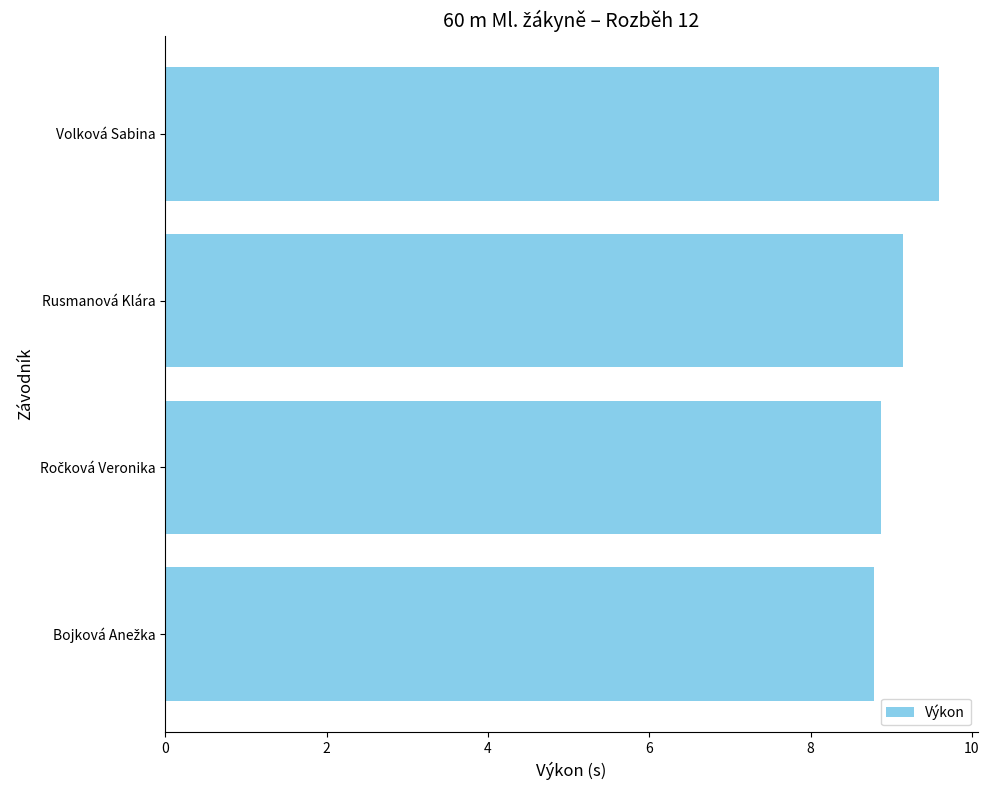

The chart shows a value of 9.2 at Rusmanová Klára. True or false?

True